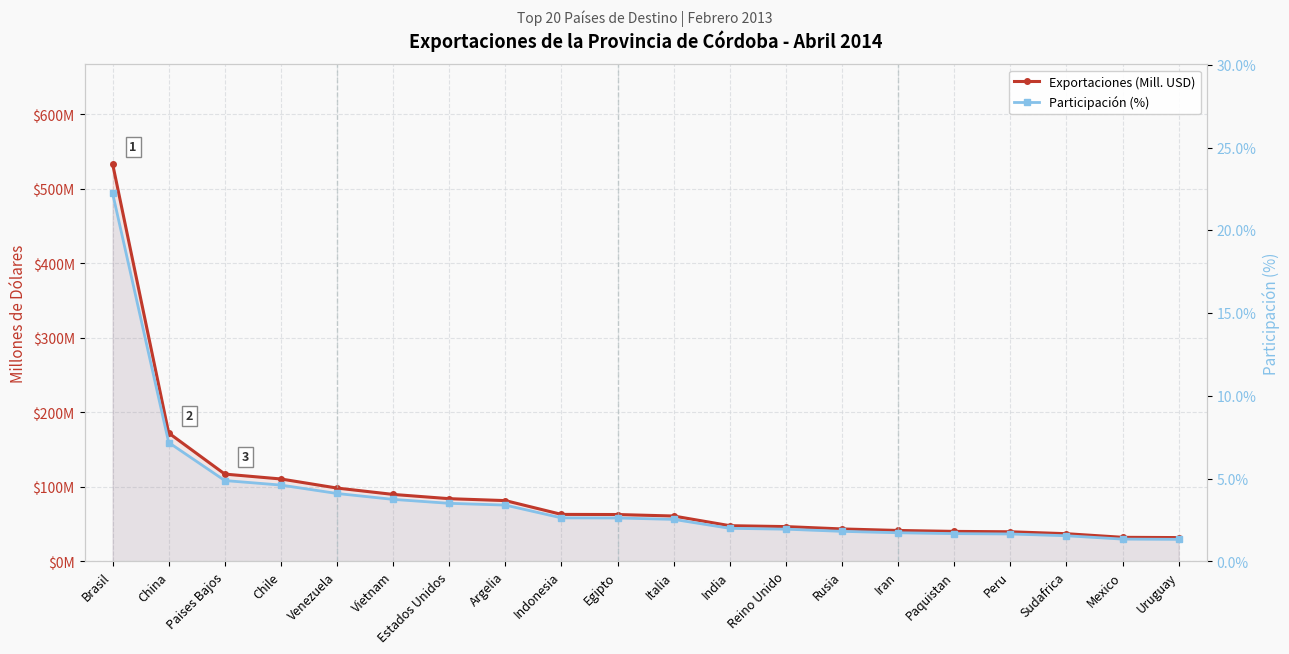

Count the number of categories in the chart.

20